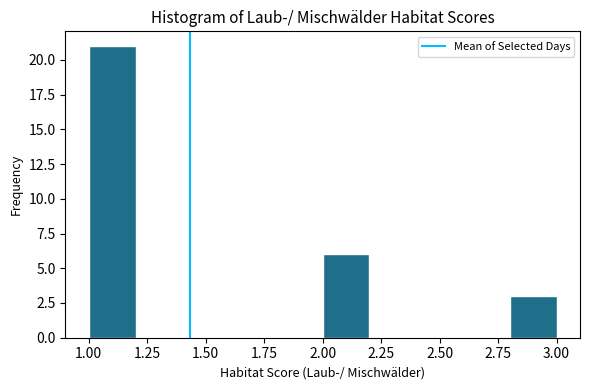

Over which range of the x-axis is the bar tallest?

1.0 to 1.2